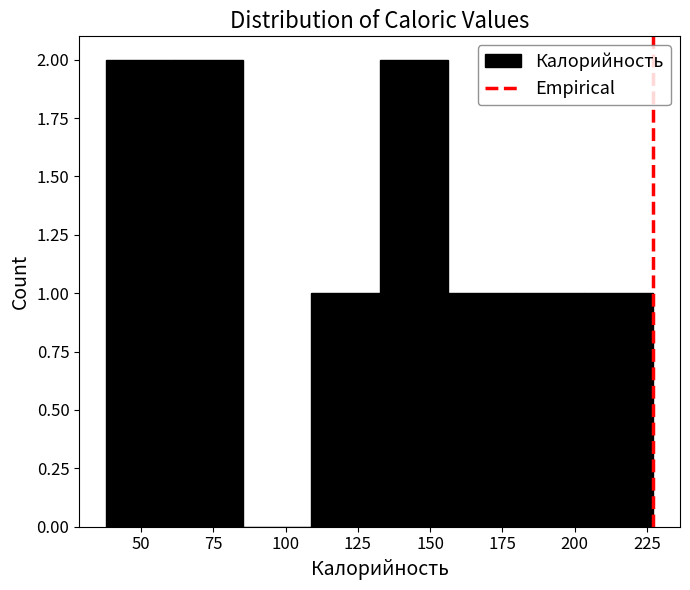

How tall is the bar that spans 135 to 155 on the x-axis? Neither the bar edges nor the heights are printed on the chart, so give them approximately, as read against the axes.

2